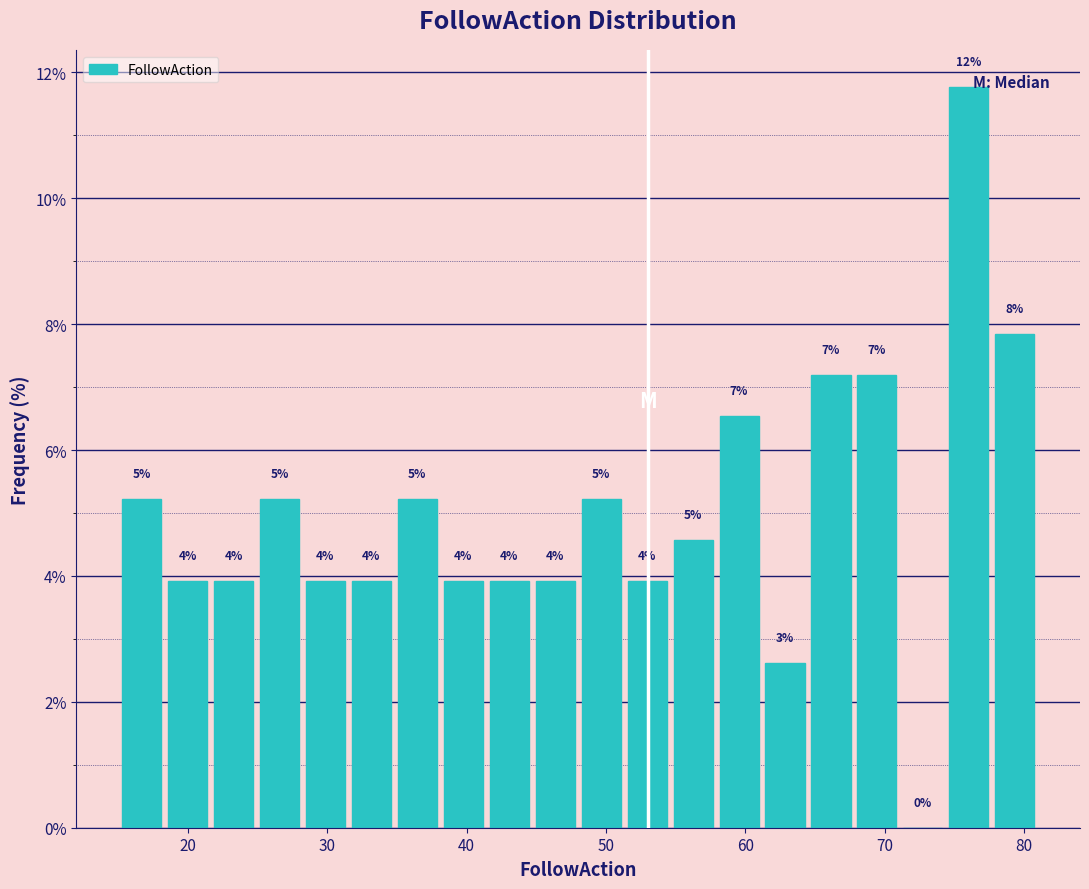

Read against the x-axis, roughly where is the centre of the tallest bar?

76